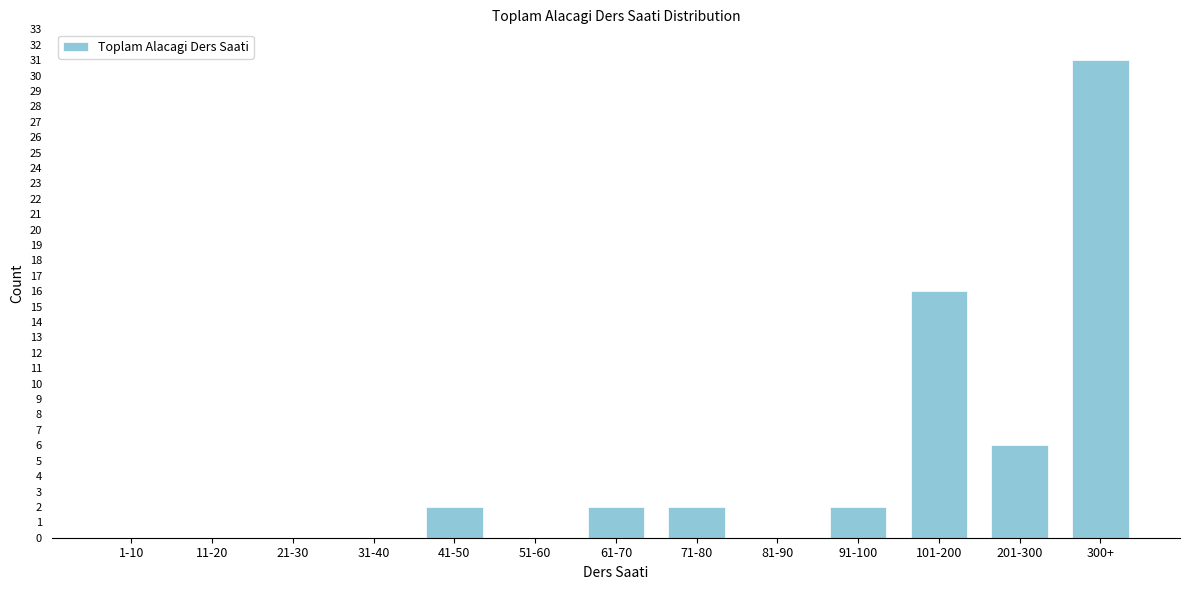

Reading left to right, list all the values displayed in this chart.

1-10=0	11-20=0	21-30=0	31-40=0	41-50=2	51-60=0	61-70=2	71-80=2	81-90=0	91-100=2	101-200=16	201-300=6	300+=31